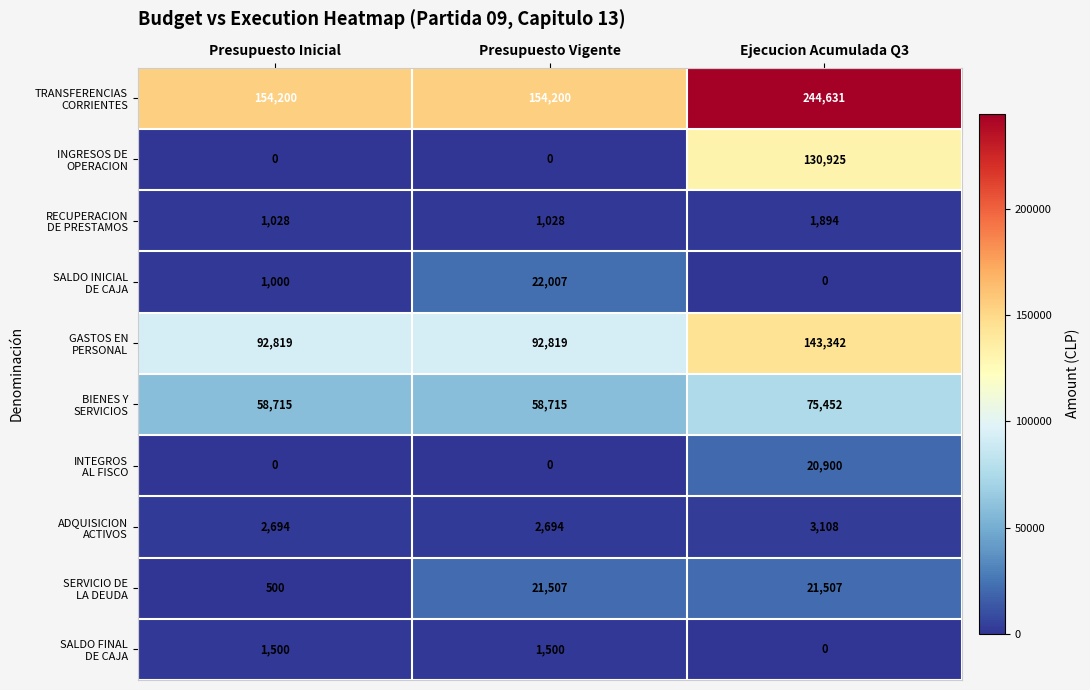

At which category does the chart reach its peak across all series?

Ejecucion Acumulada Q3